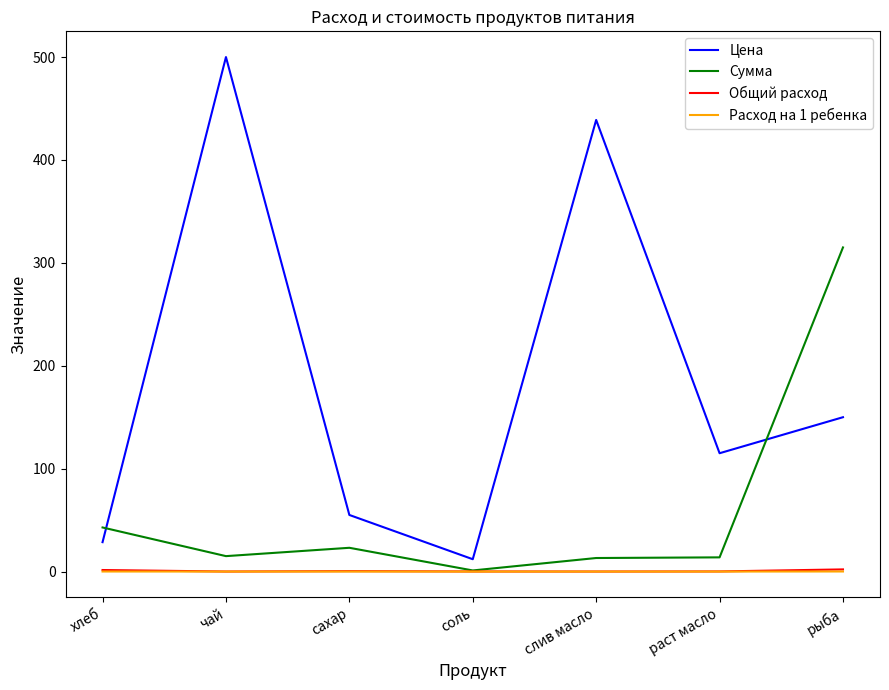

At which label is Сумма closest to 158?

хлеб